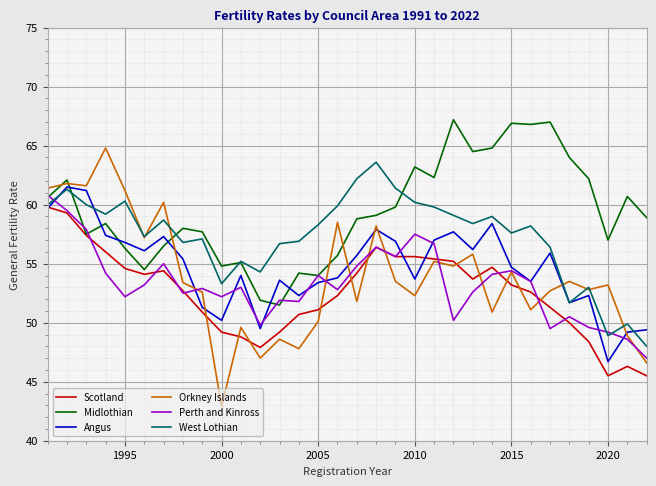

Which series has the widest spread of values?

Orkney Islands